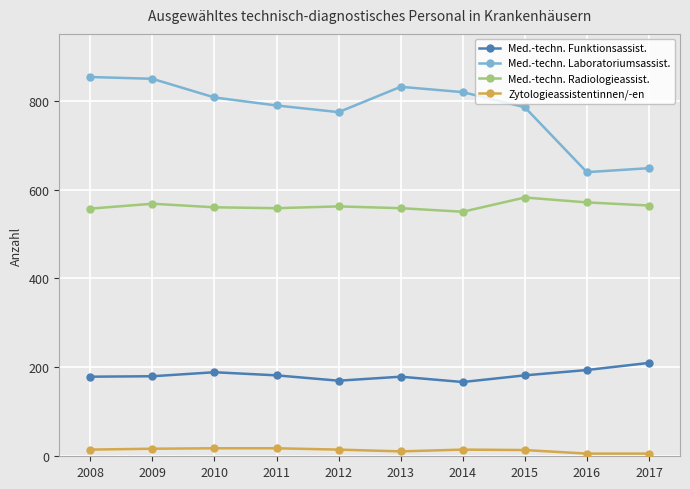

What are all the series names shown in the legend?

Med.-techn. Funktionsassist., Med.-techn. Laboratoriumsassist., Med.-techn. Radiologieassist., Zytologieassistentinnen/-en